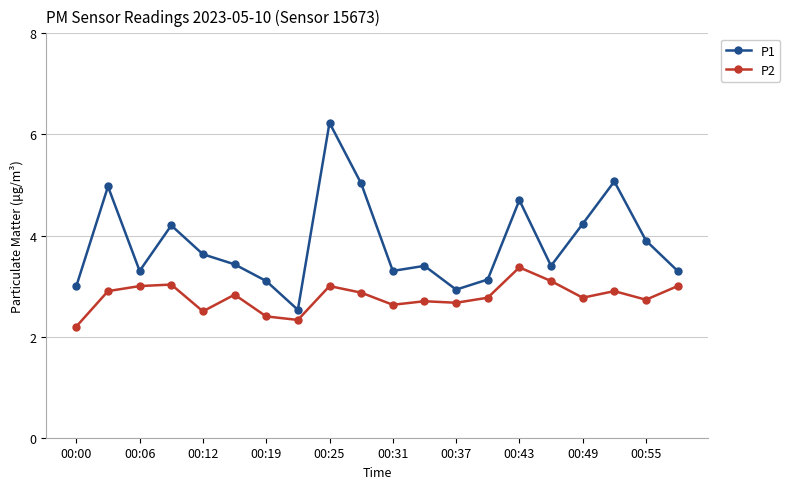

What is the sum of all P2 values?

55.7